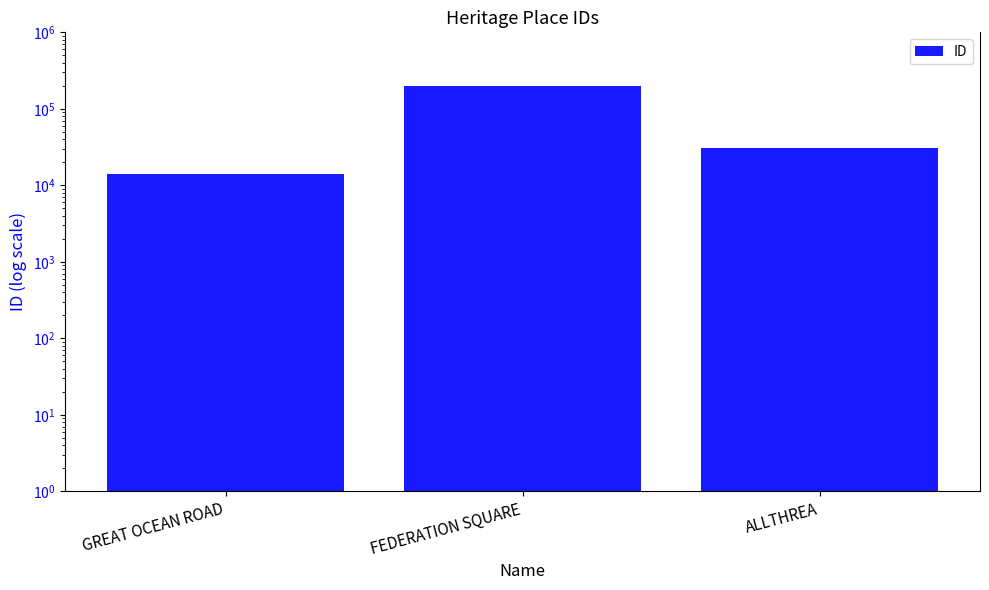

Reading right to left, list all the values displayed in this chart.

31004	201519	14228